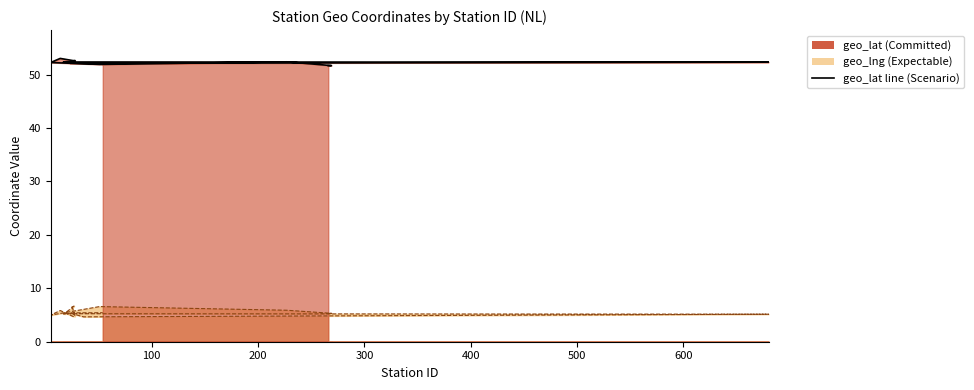

What is the maximum value shown in the chart?

53.0